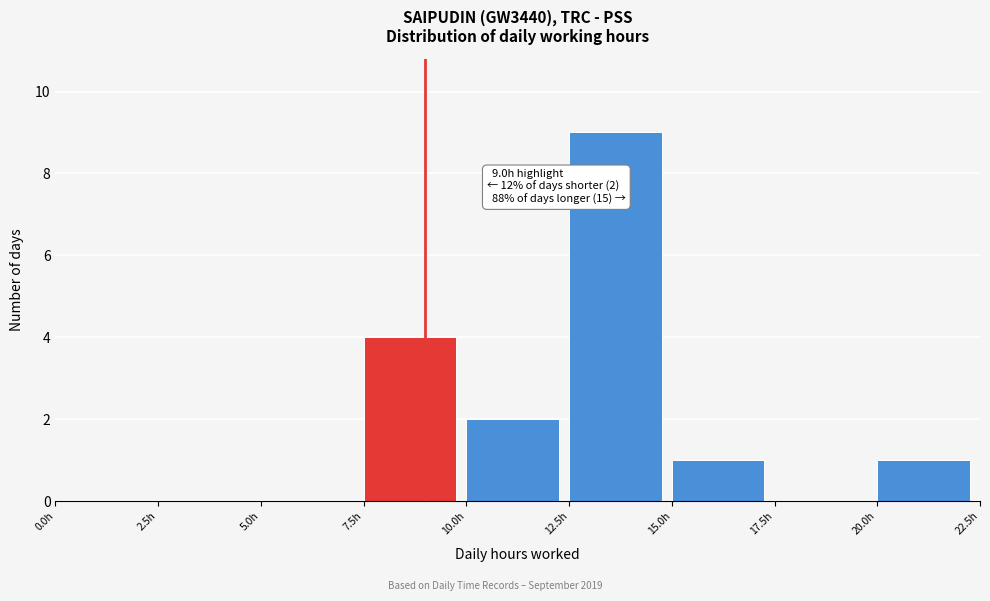

Which range on the x-axis has the tallest bar?

12.5 to 15.0